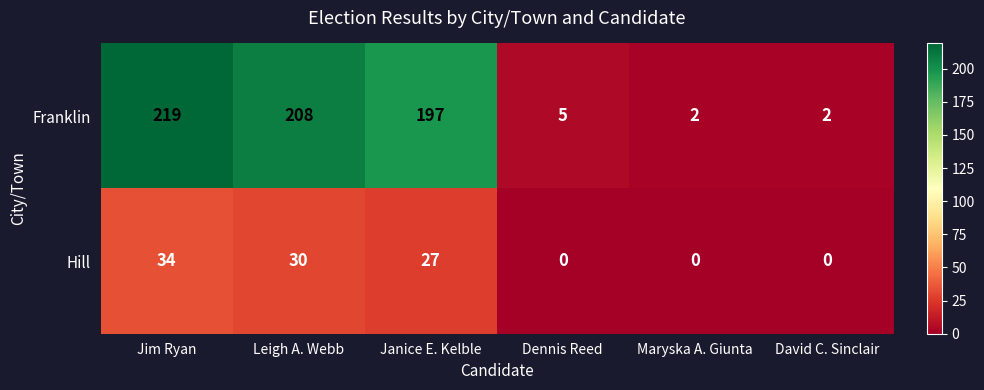

What is the spread (max minus min) of values at Jim Ryan?

185